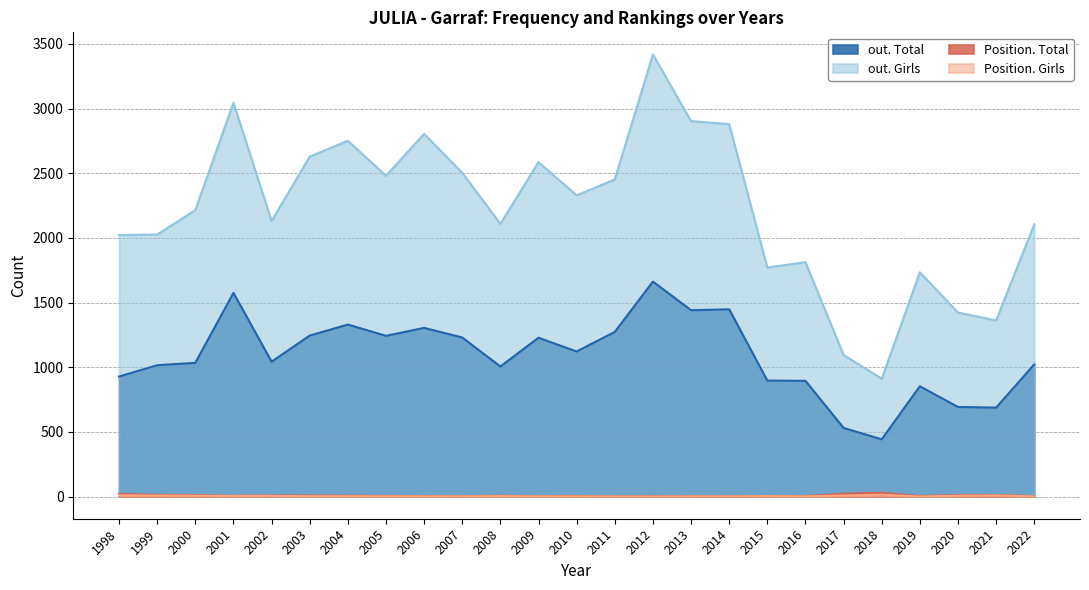

Is it true that Position. Total equals 3 at 2014?

False